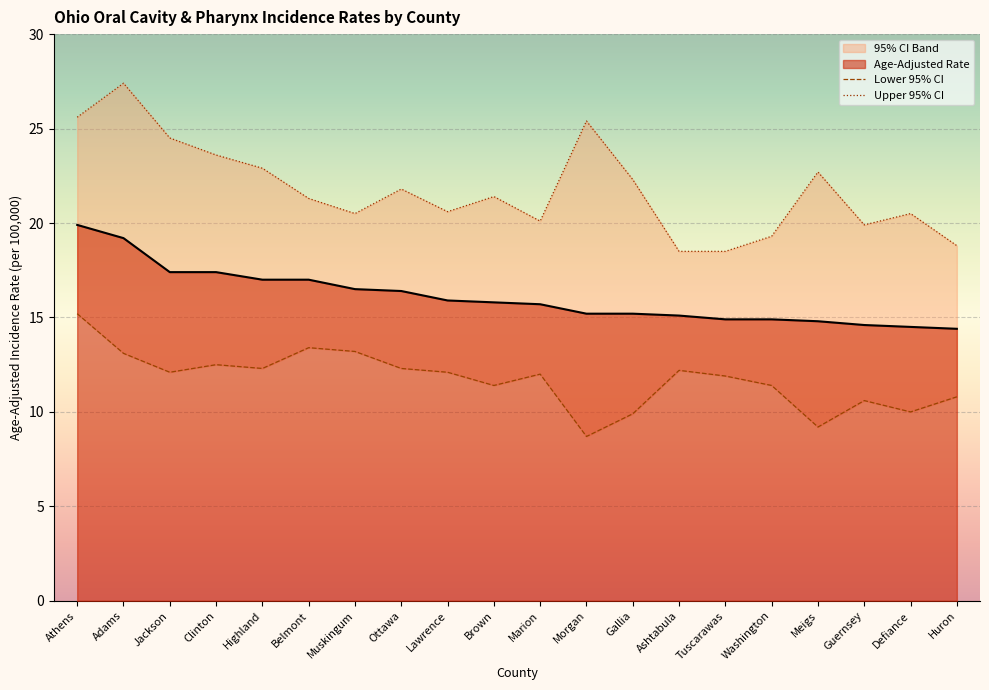

Is it true that Age-Adjusted Rate equals 26.3 at Jackson?

False